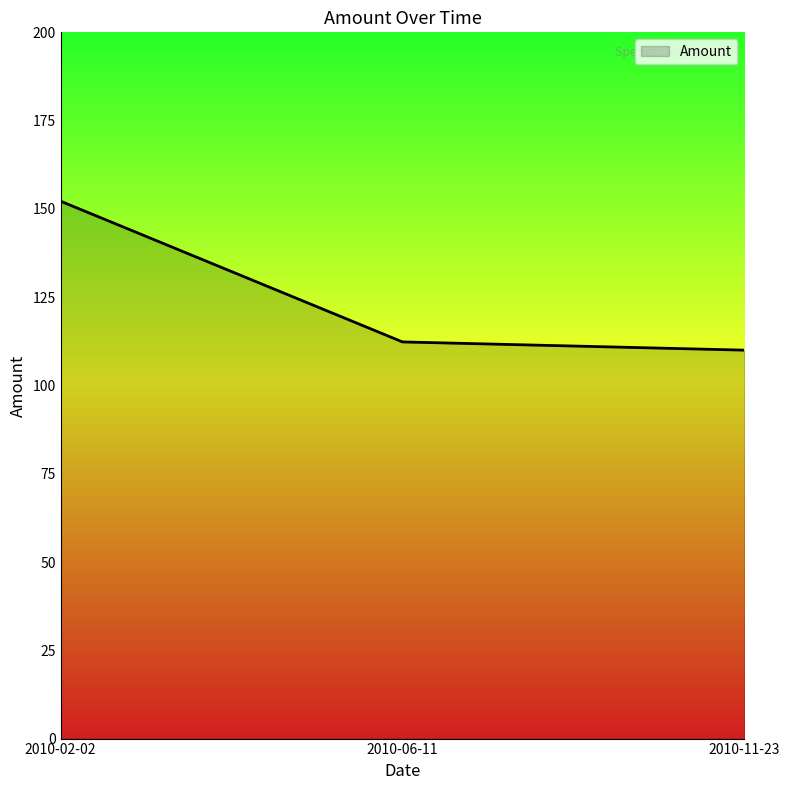

What is the difference between the maximum and second lowest values?

39.8